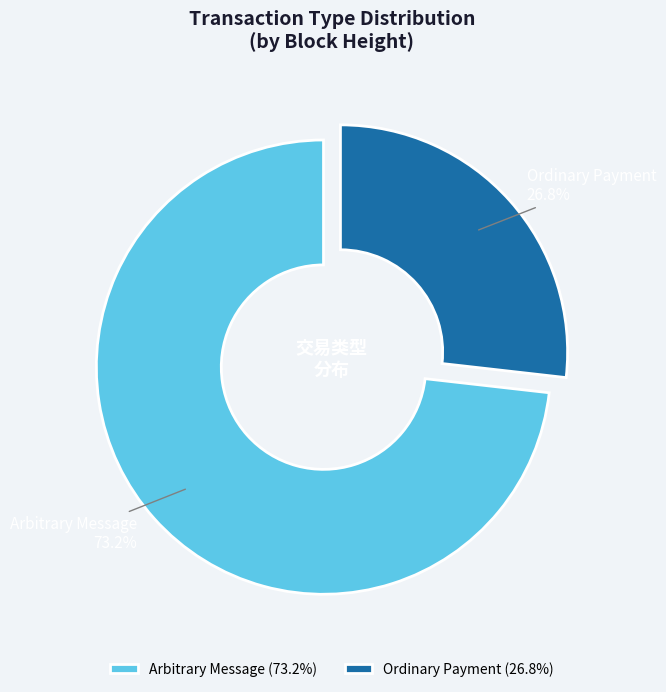

Does any single category account for the majority?

Yes